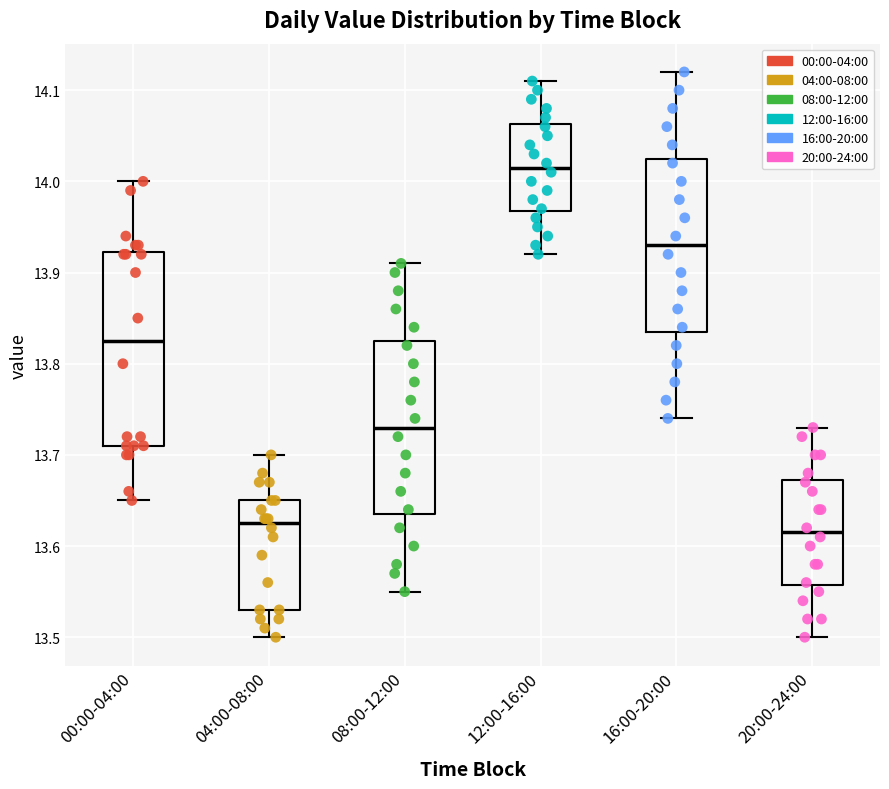

Where does the upper whisker of the box for 16:00-20:00 end on the y-axis? The values are not printed on the chart, so give them approximately, as read against the axis.

14.12